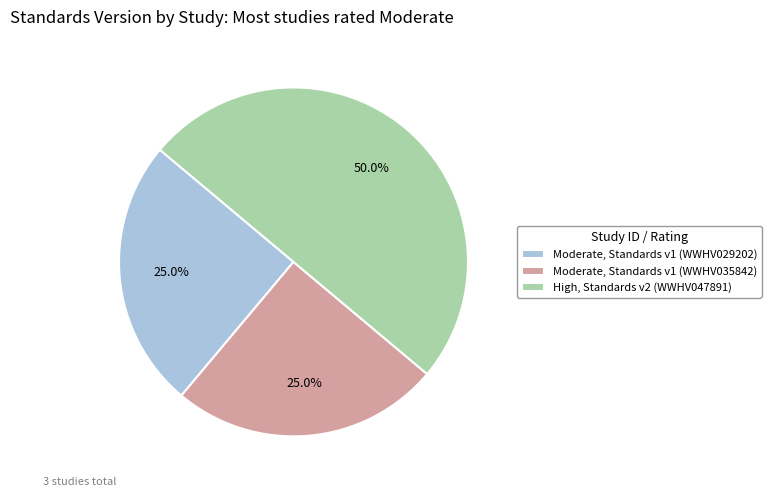

Which slice is the largest?

High, Standards v2 (WWHV047891)